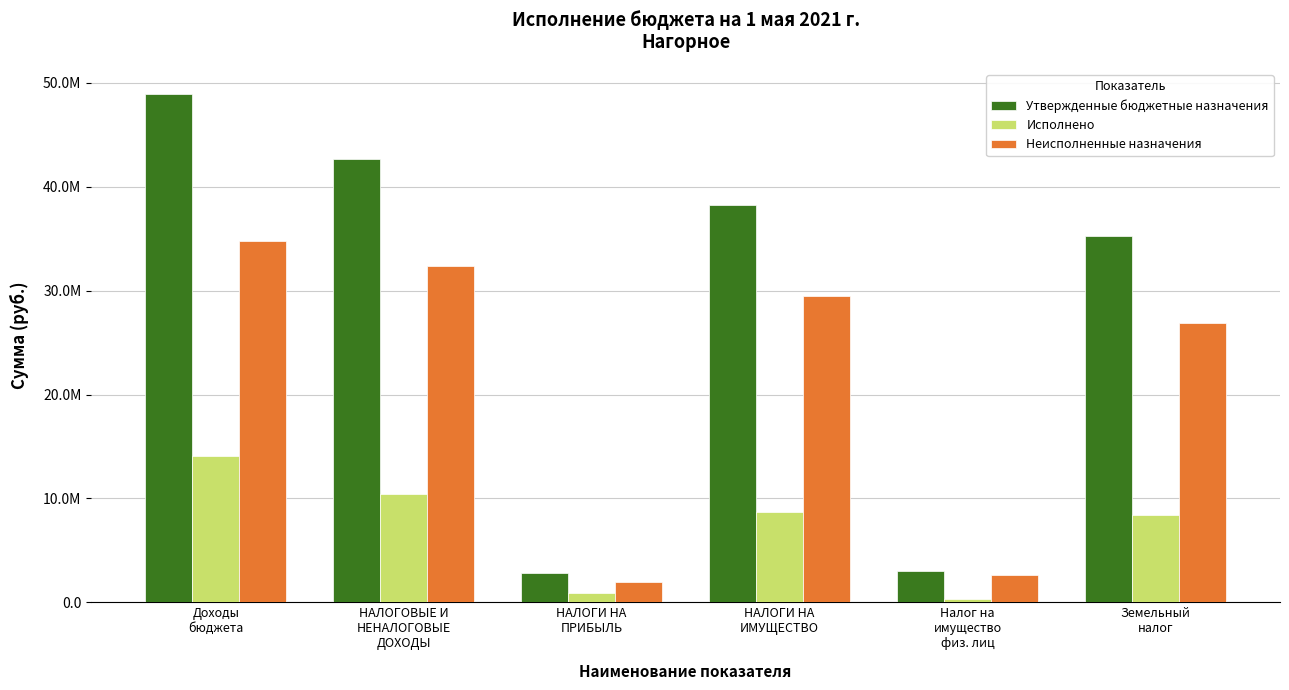

Between Налог на
имущество
физ. лиц and Земельный
налог, which series saw the biggest shift?

Утвержденные бюджетные назначения